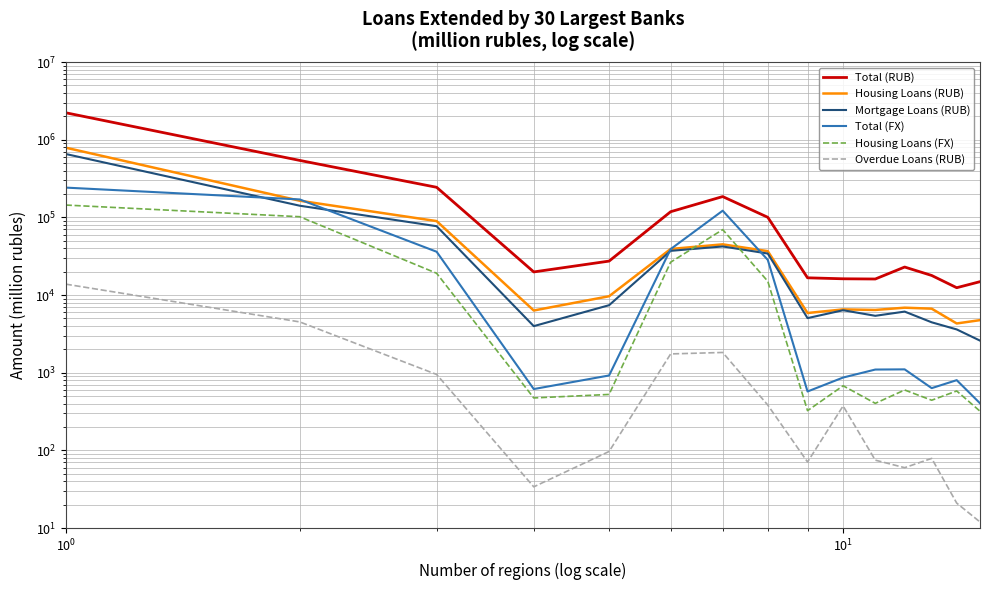

What is the greatest value displayed?

2223434